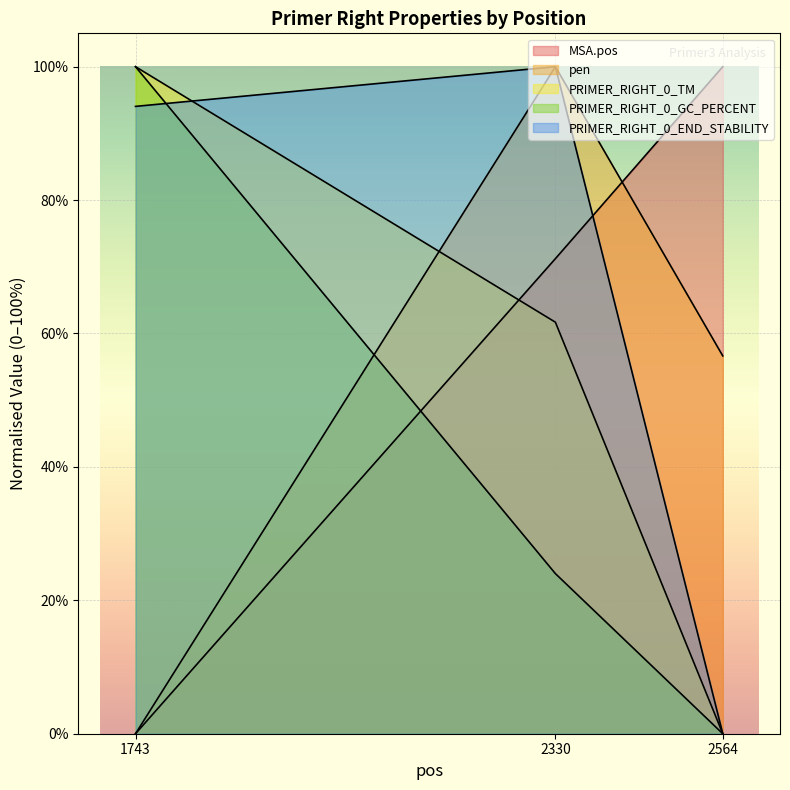

What are all the series names shown in the legend?

MSA.pos, pen, PRIMER_RIGHT_0_TM, PRIMER_RIGHT_0_GC_PERCENT, PRIMER_RIGHT_0_END_STABILITY